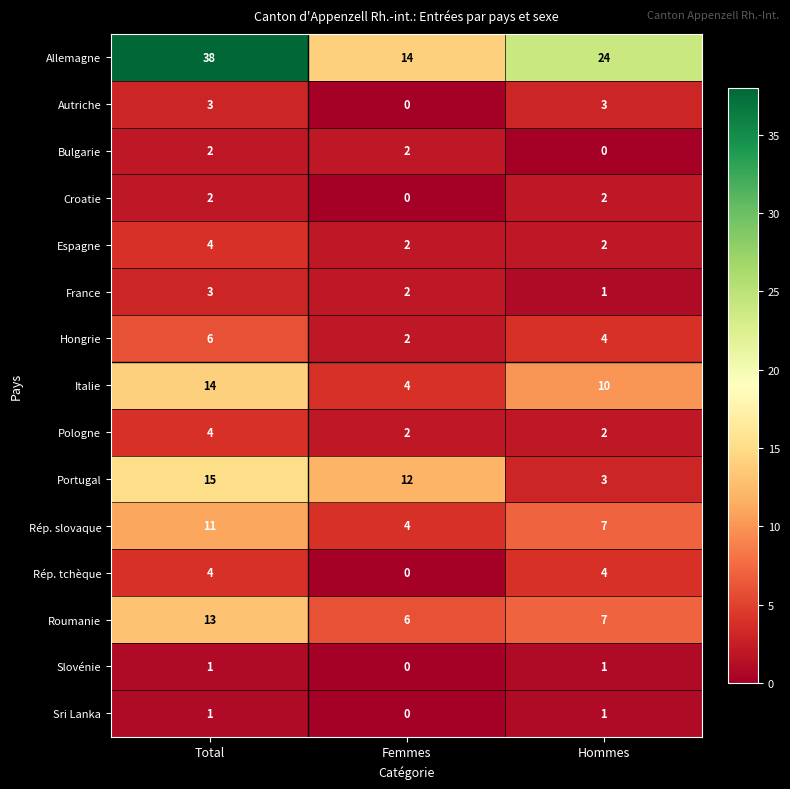

Between Total and Femmes, which series saw the biggest shift?

Allemagne